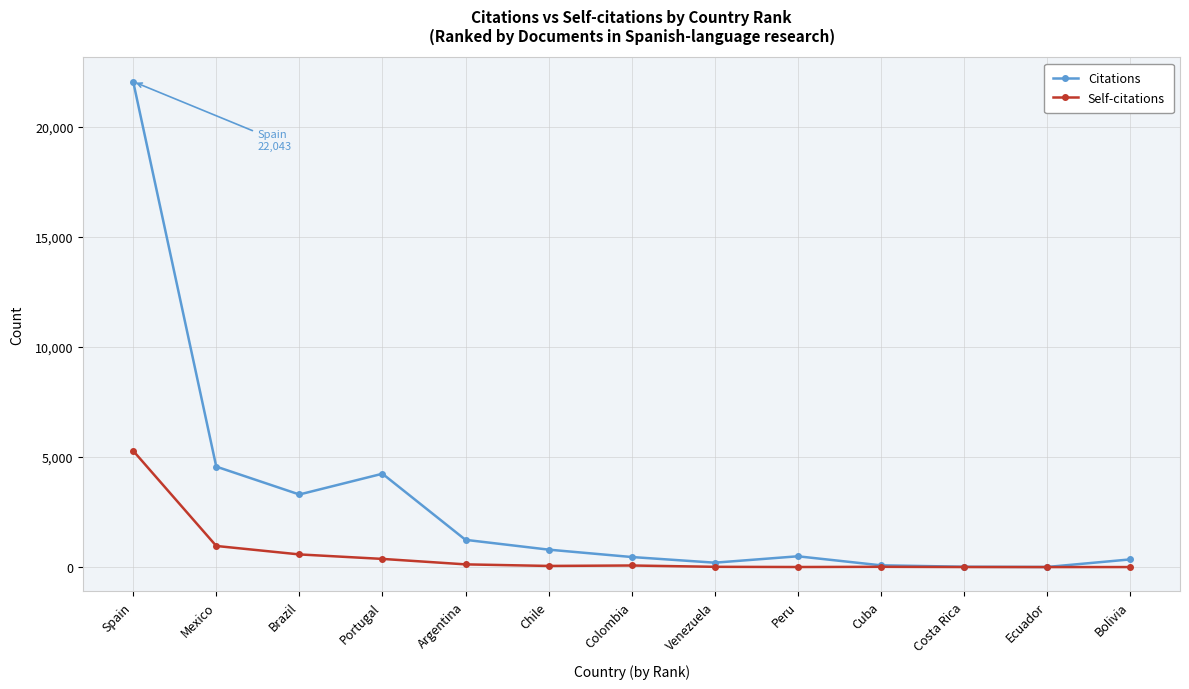

What is the maximum value for Citations?

22043